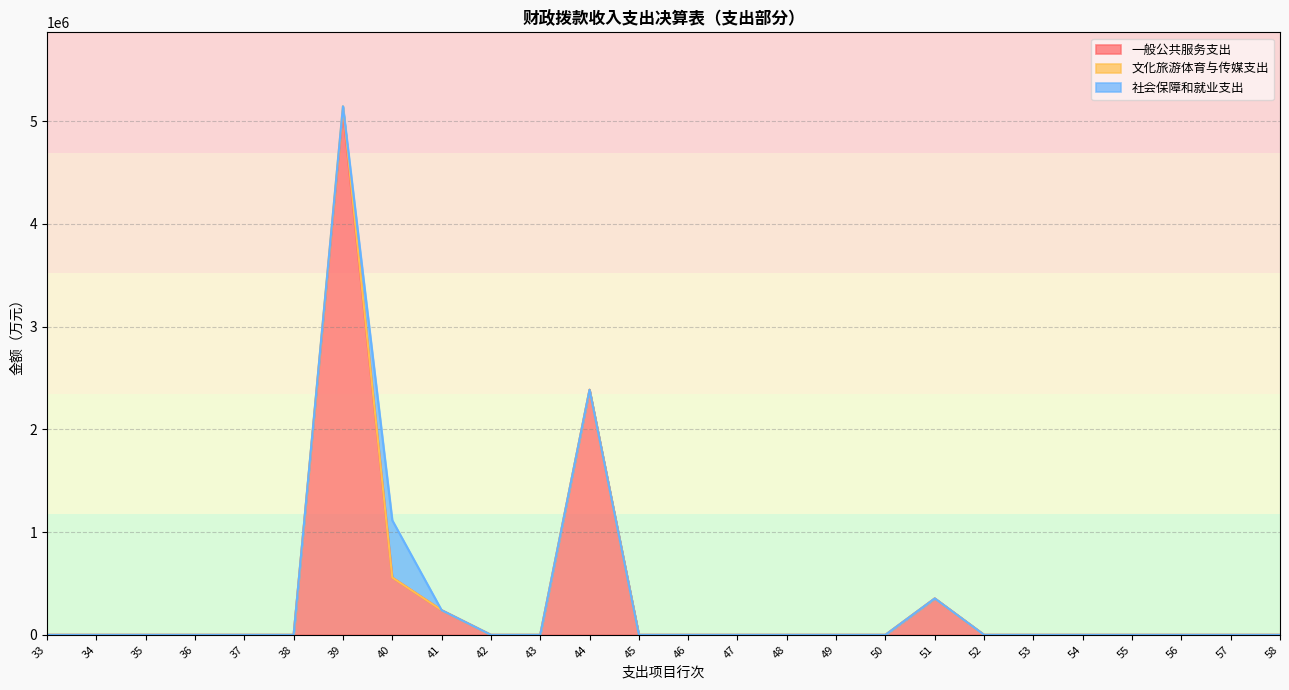

Rank the series at 41 from highest to lowest value.

一般公共服务支出, 文化旅游体育与传媒支出, 社会保障和就业支出